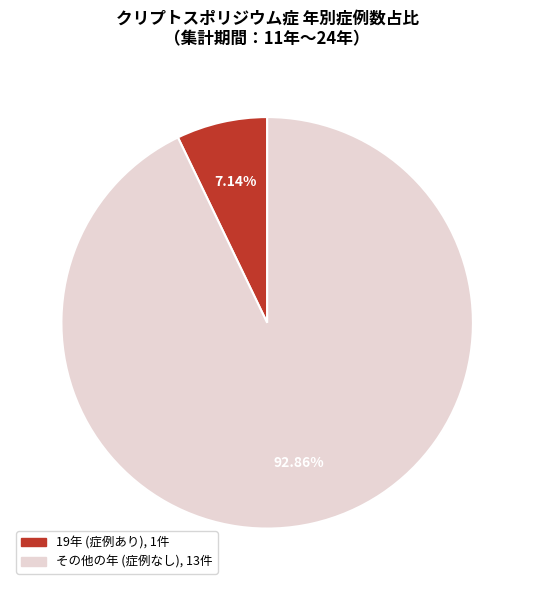

Is there a majority slice in this chart?

Yes